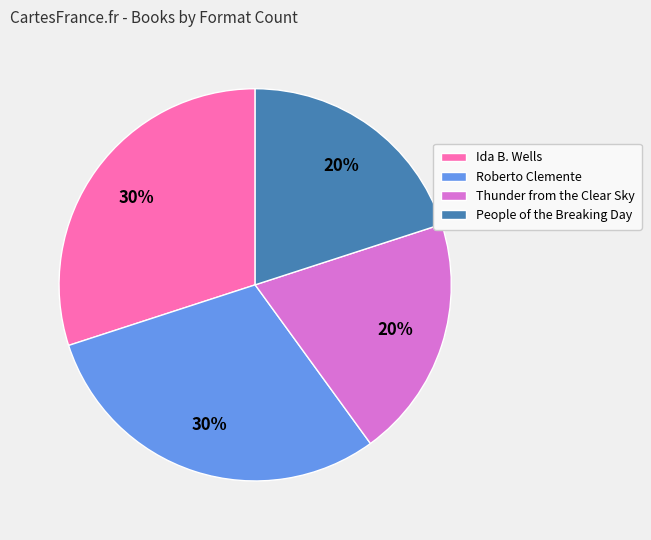

True or false: Thunder from the Clear Sky accounts for 7% of the total.

False